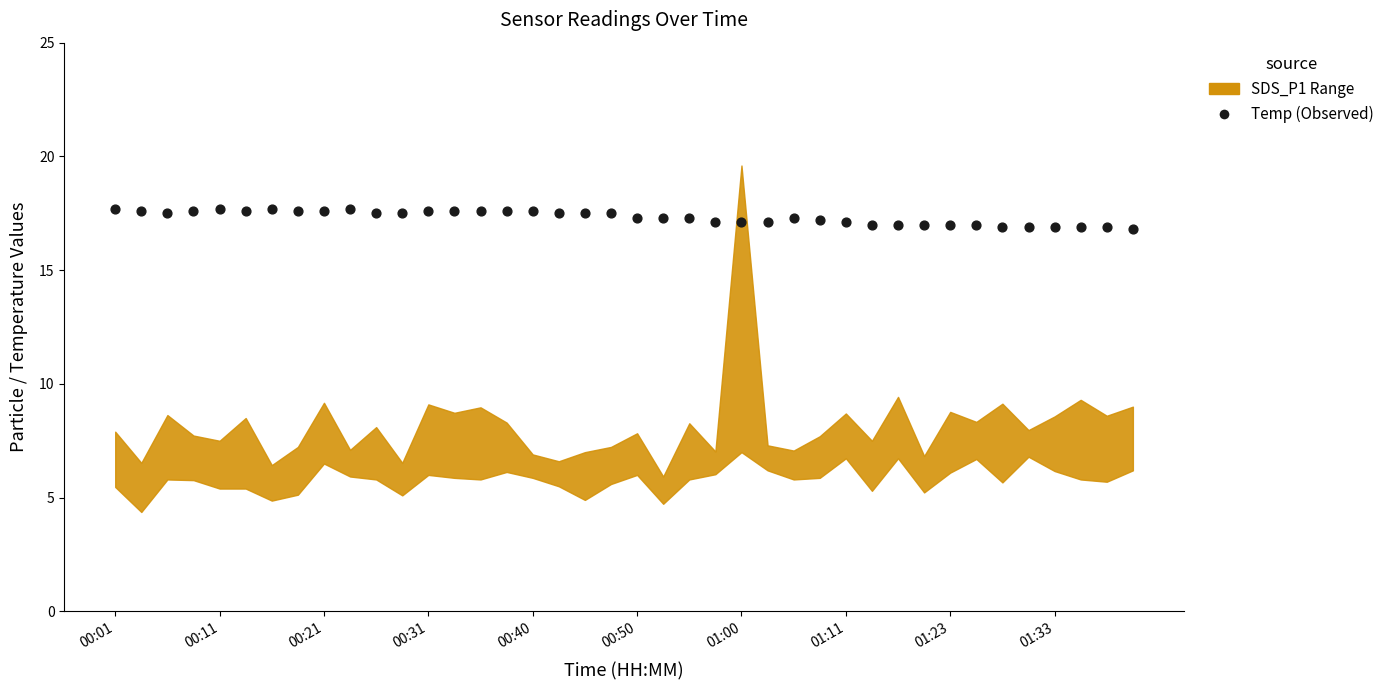

What is the range of Y values (max minus min)?

0.9